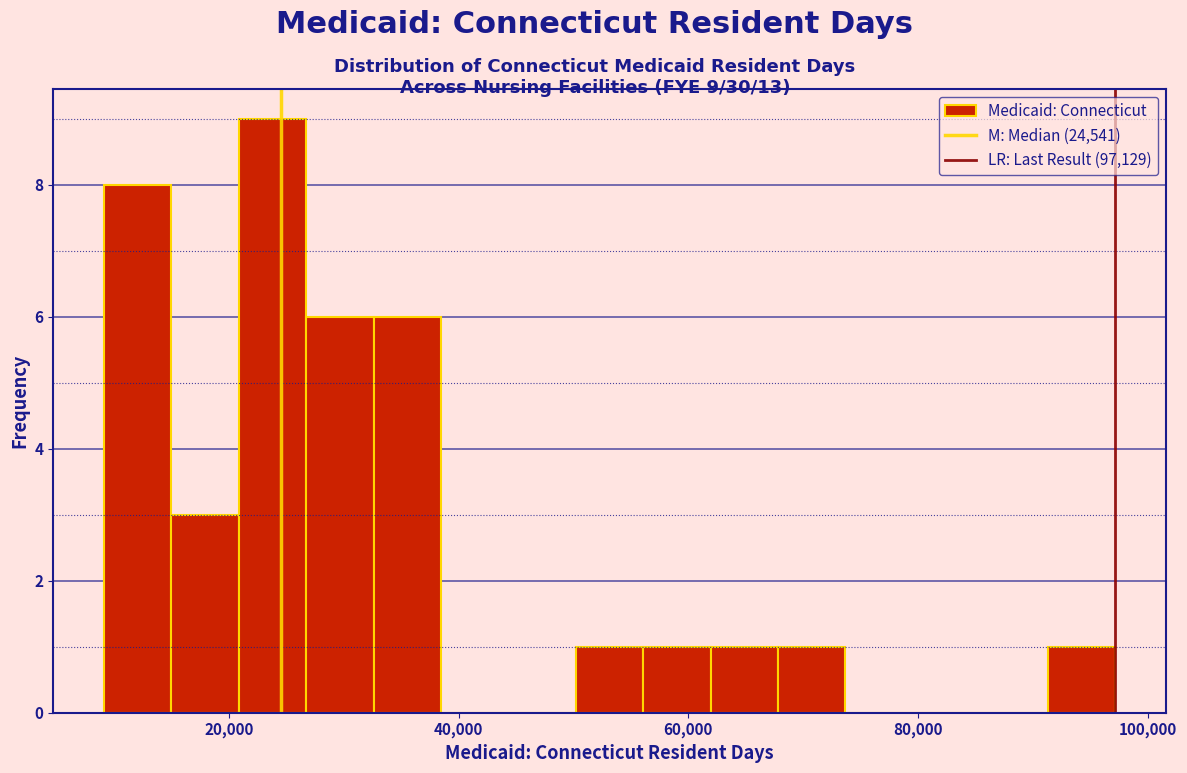

Around what value on the x-axis is the tallest bar? Give the approximate position of its centre, as read against the axis.

24000